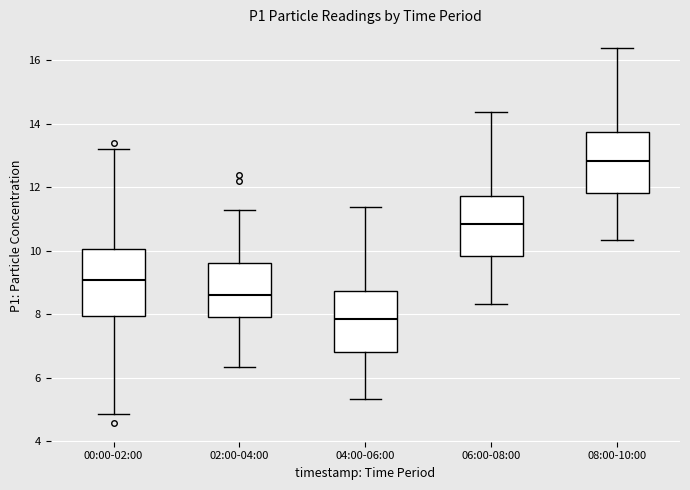

Reading left to right, transcribe this box plot: for each box, give where its median line is, the range the box spans, and where its two whiskers end, as read against the y-axis. The values are not printed on the chart, so give them approximately, as read against the axis.

00:00-02:00: median 9.0, box 8.0 to 10.0, whiskers 4.8 to 13.2
02:00-04:00: median 8.6, box 8.0 to 9.6, whiskers 6.4 to 11.2
04:00-06:00: median 7.8, box 6.8 to 8.8, whiskers 5.4 to 11.4
06:00-08:00: median 10.8, box 9.8 to 11.8, whiskers 8.4 to 14.4
08:00-10:00: median 12.8, box 11.8 to 13.8, whiskers 10.4 to 16.4